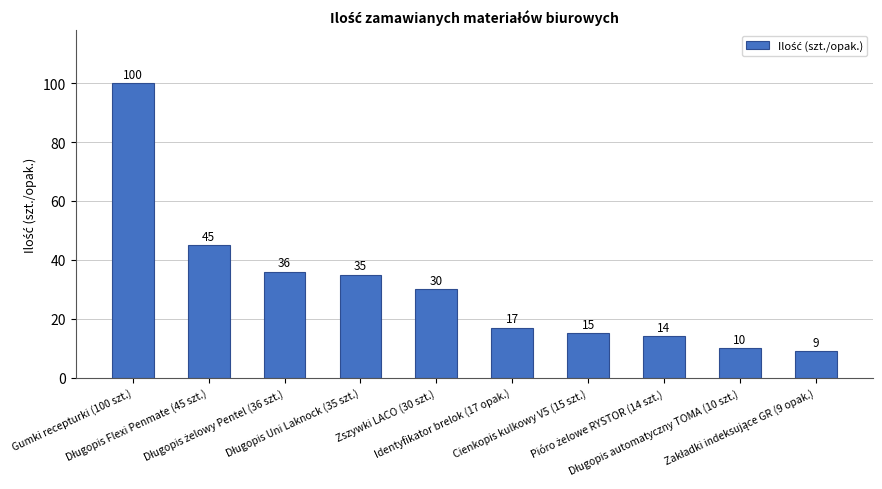

What is the average value?

31